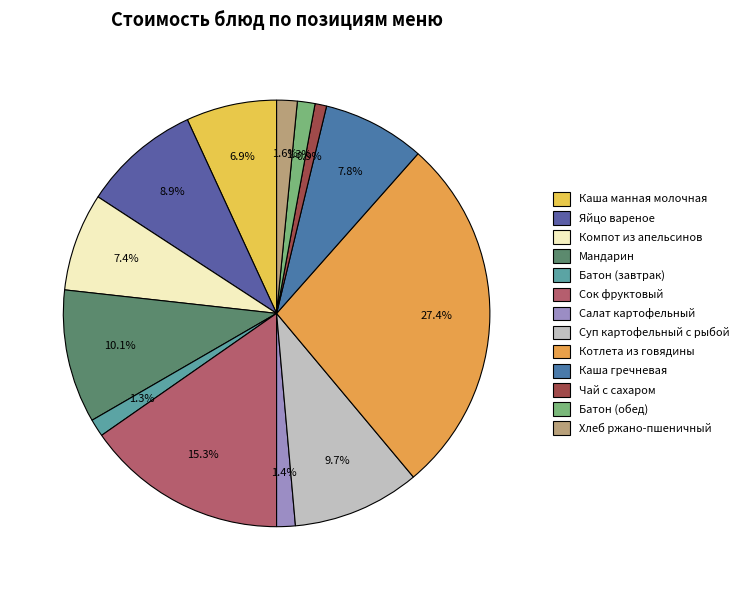

What percentage is NOT represented by Компот из апельсинов?

92.6%